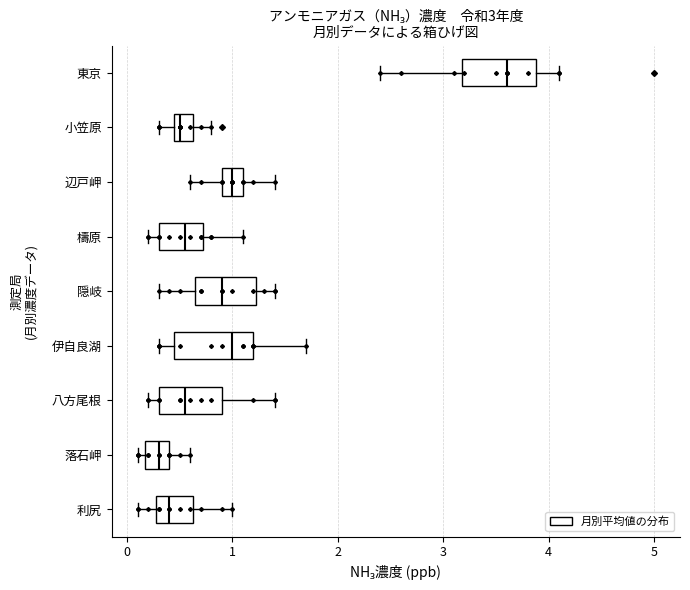

Which box's median line is the furthest to the right?

東京